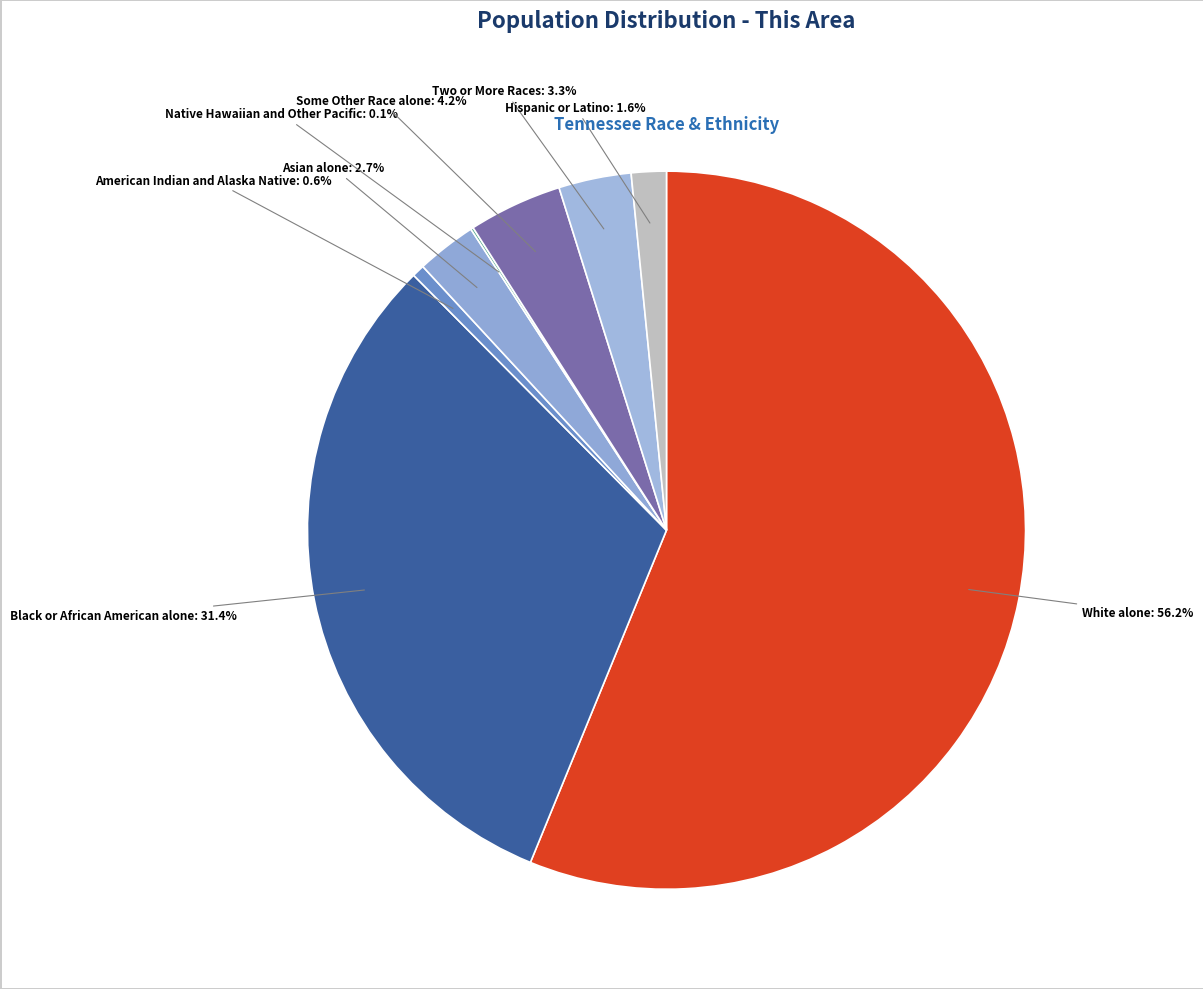

Between Hispanic or Latino and Asian alone, which is larger?

Asian alone